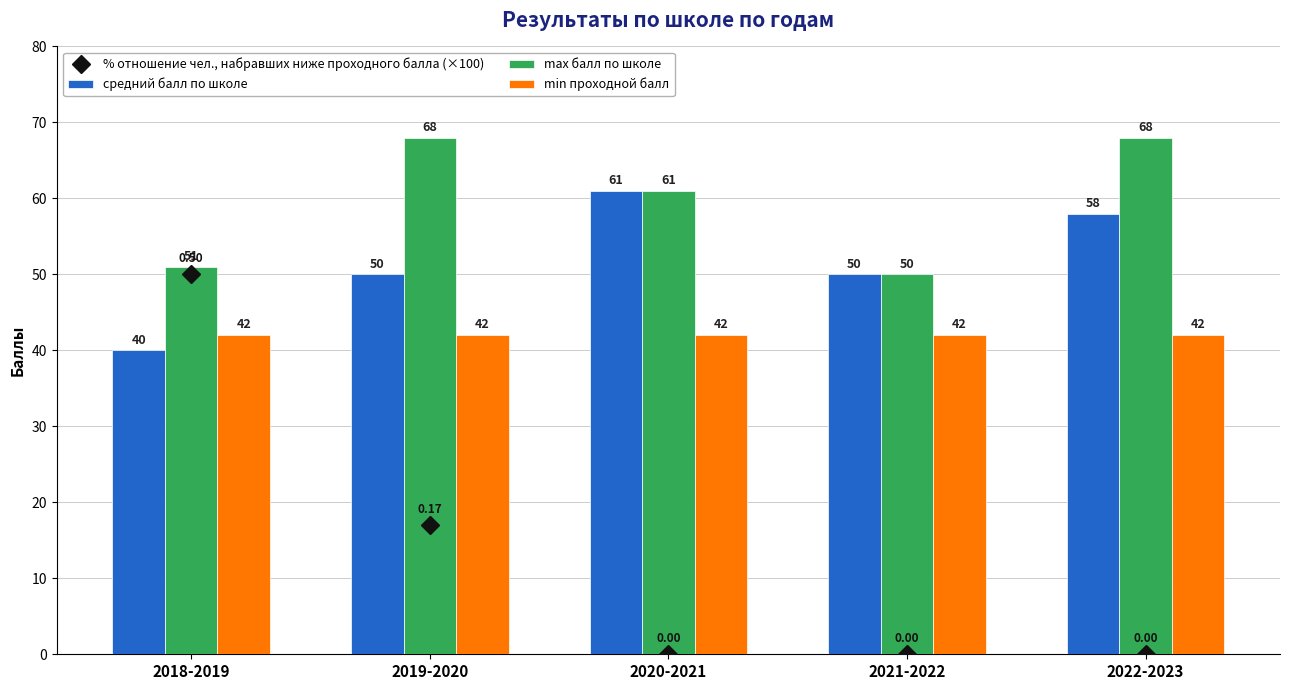

What position from the right is 2022-2023?

1